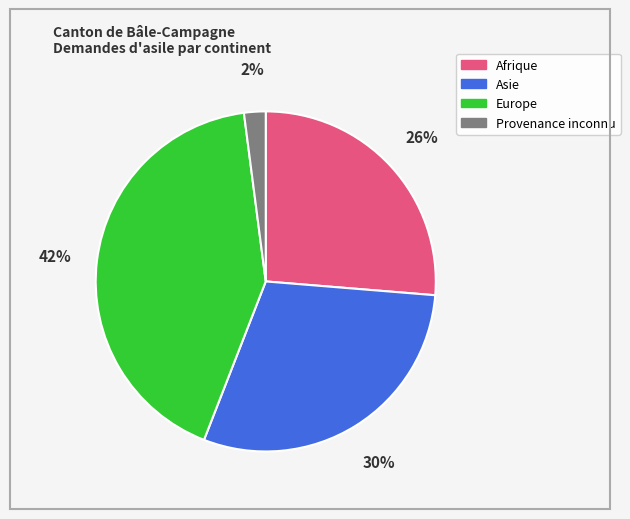

Is there a majority slice in this chart?

No